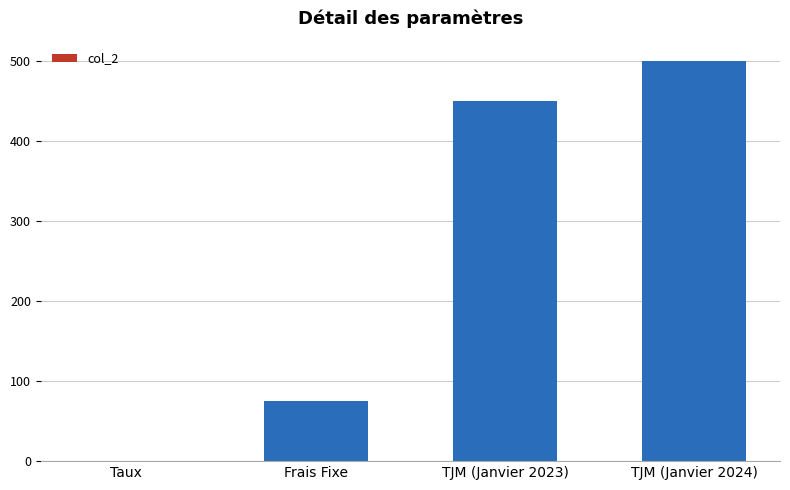

Count the values in the range 75 to 500.

3